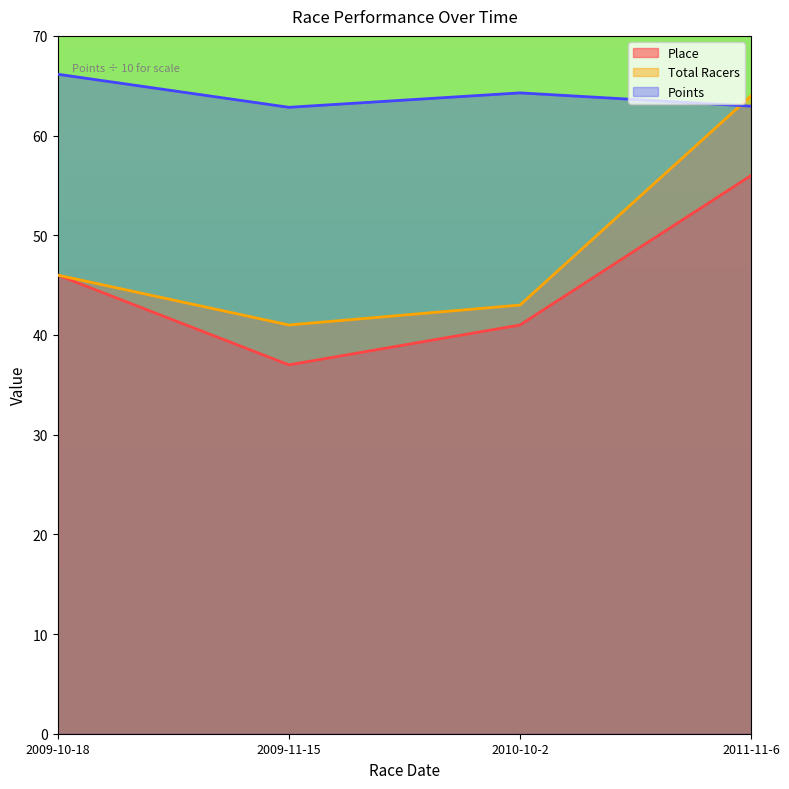

The Place series shows 55.1 at 2009-11-15. True or false?

False